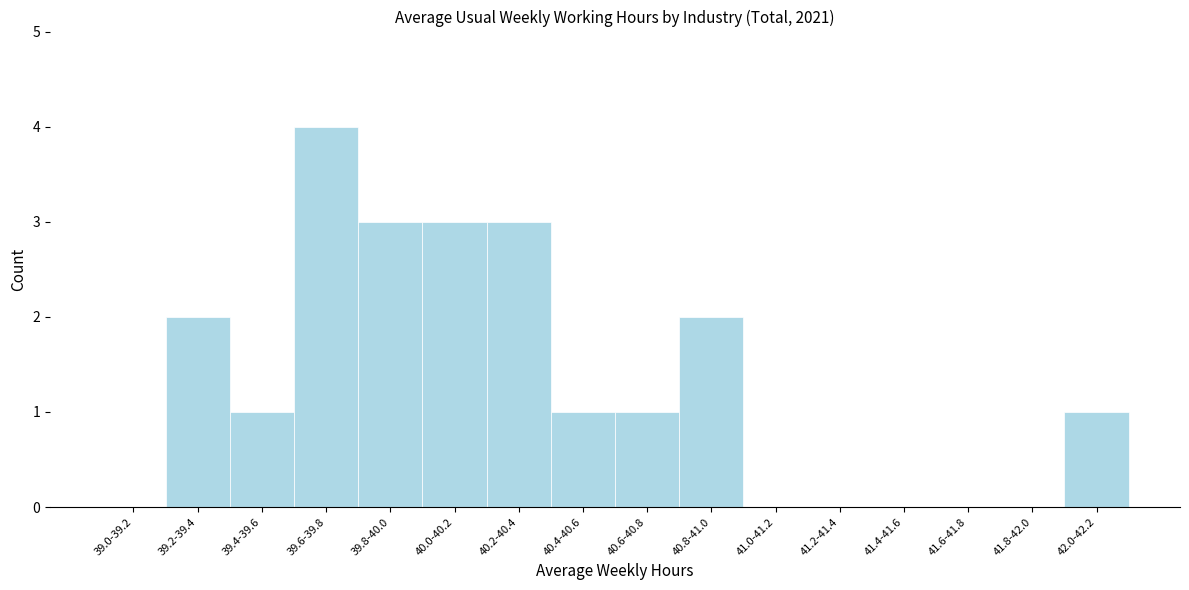

Reading left to right, extract all data points from this chart.

39.0-39.2=0	39.2-39.4=2	39.4-39.6=1	39.6-39.8=4	39.8-40.0=3	40.0-40.2=3	40.2-40.4=3	40.4-40.6=1	40.6-40.8=1	40.8-41.0=2	41.0-41.2=0	41.2-41.4=0	41.4-41.6=0	41.6-41.8=0	41.8-42.0=0	42.0-42.2=1